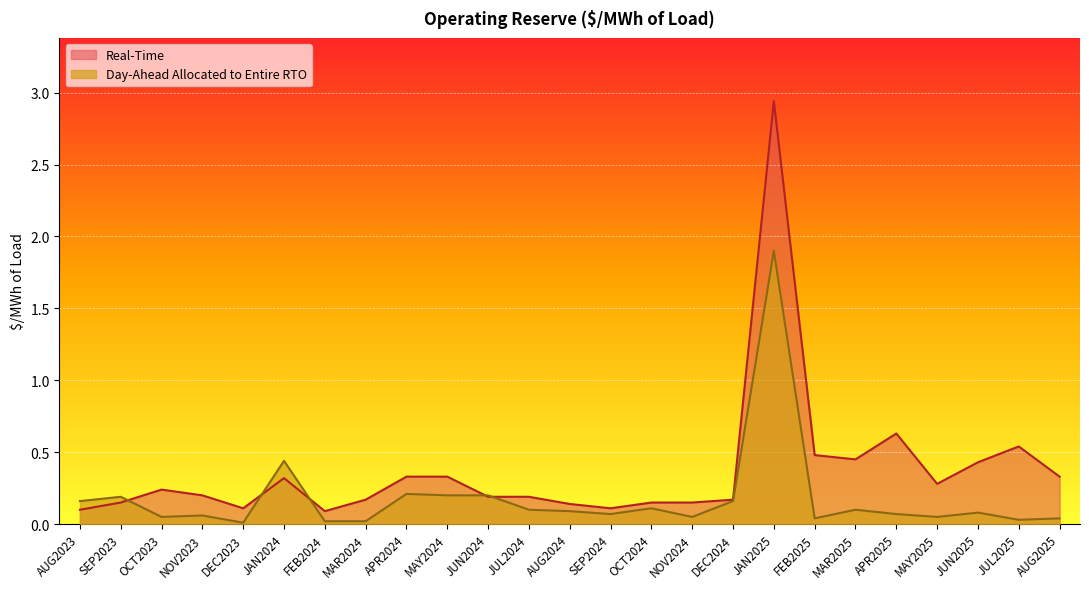

What is the sum of all Day-Ahead Allocated to Entire RTO values?

4.5